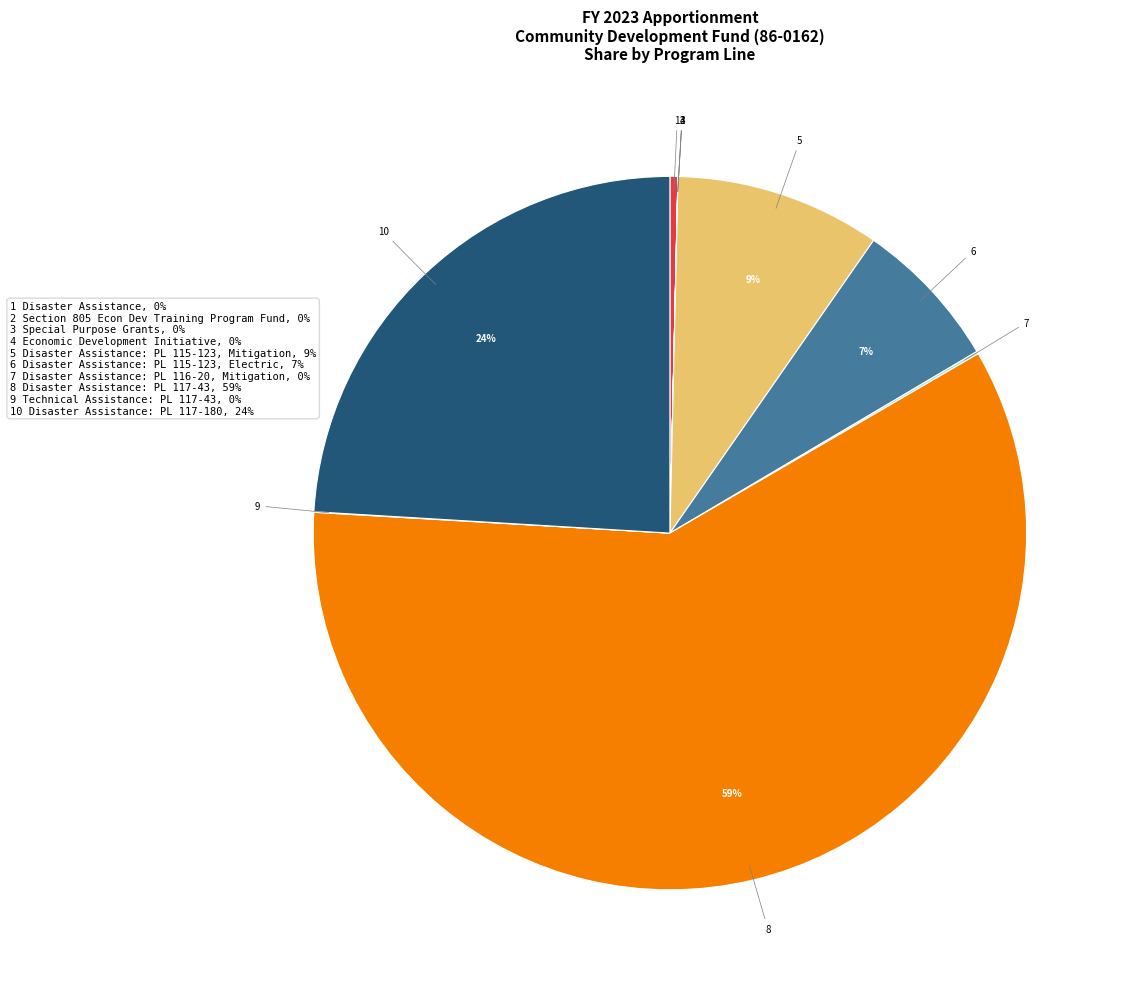

Which slice is the smallest?

Special Purpose Grants